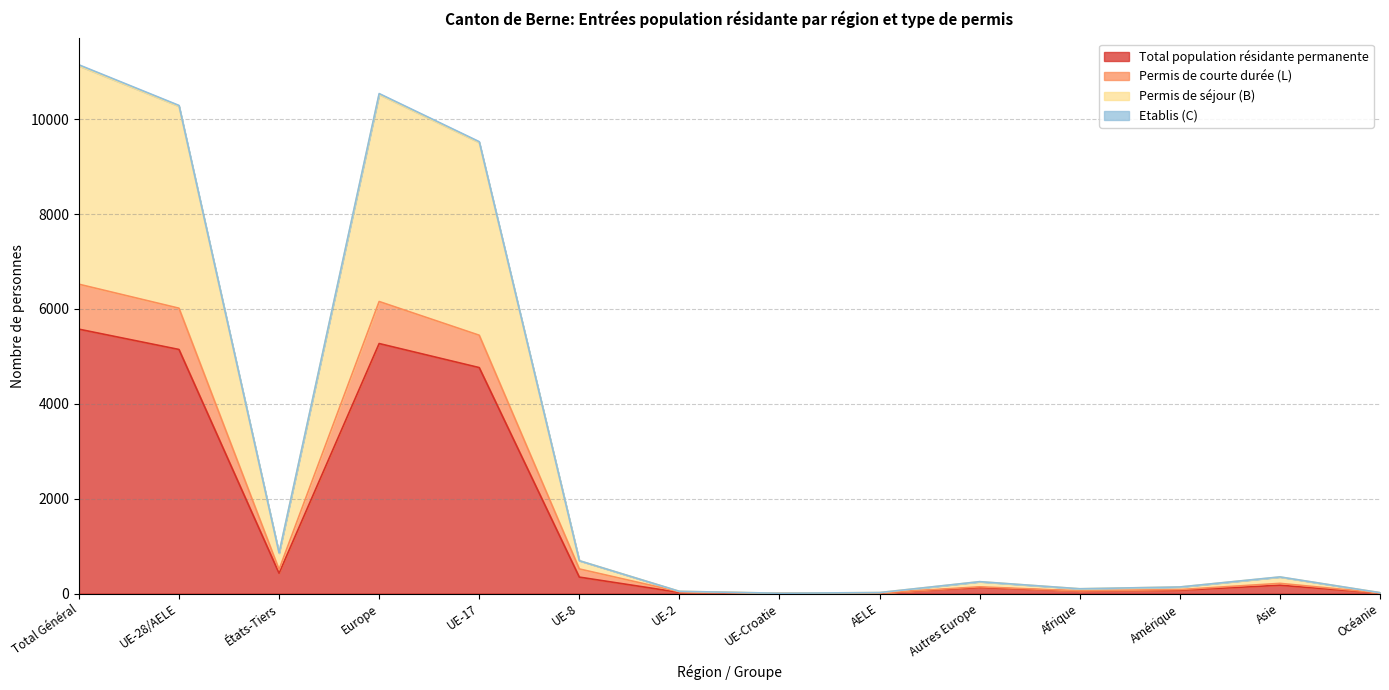

At which category is the sum across all series the highest?

Total Général